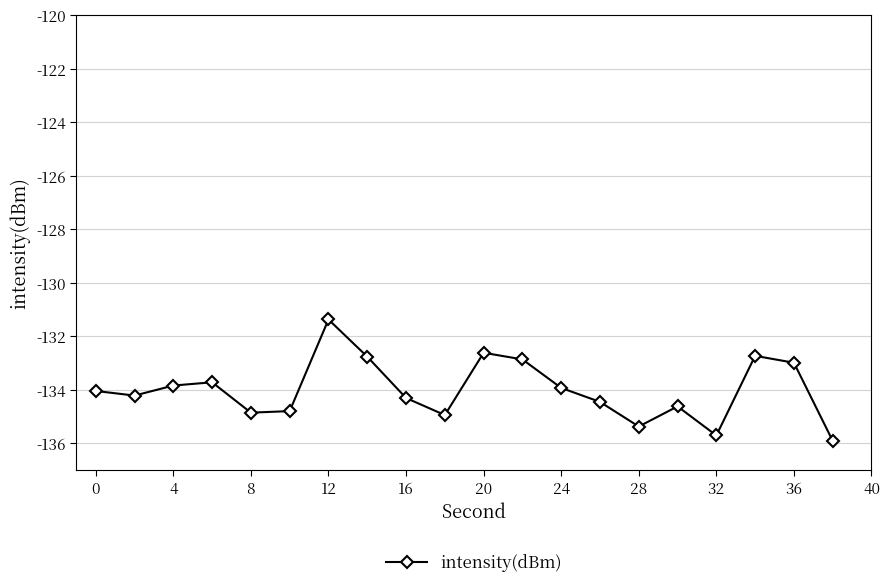

How many lines are shown in the chart?

1